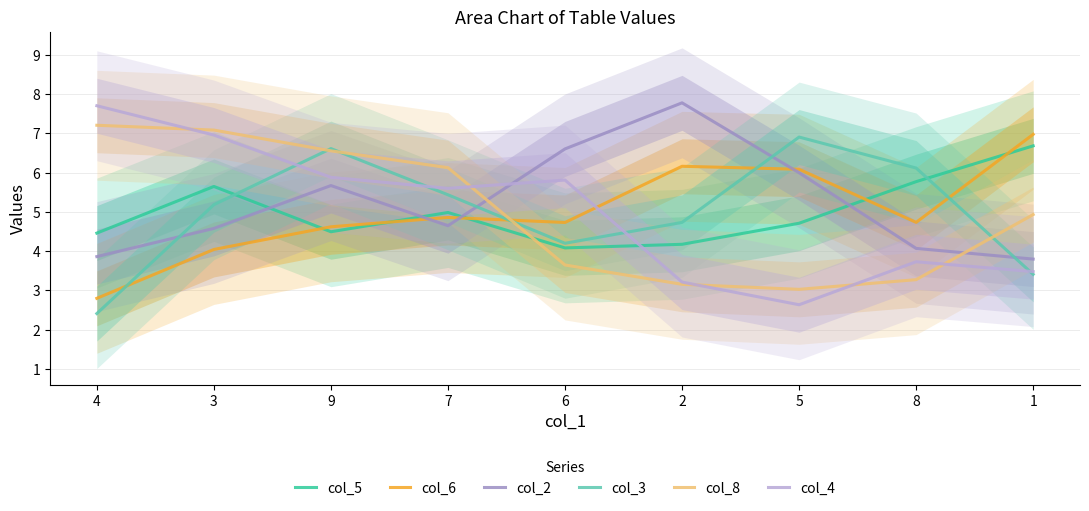

What is the smallest value displayed?

2.4